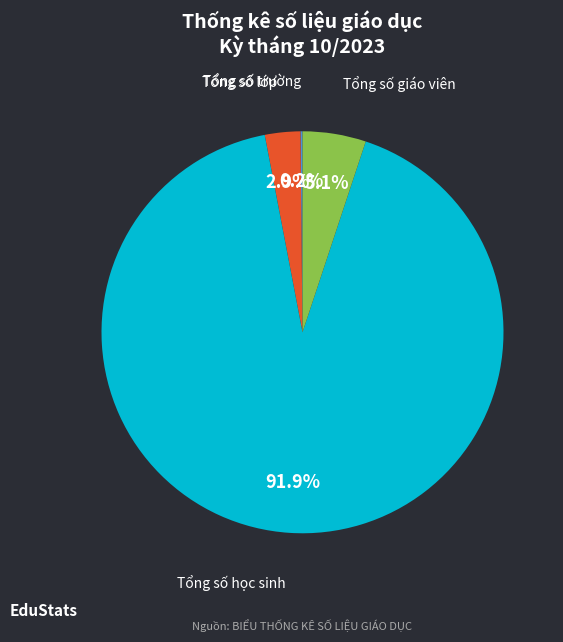

Which category has the biggest portion of the pie?

Tổng số học sinh